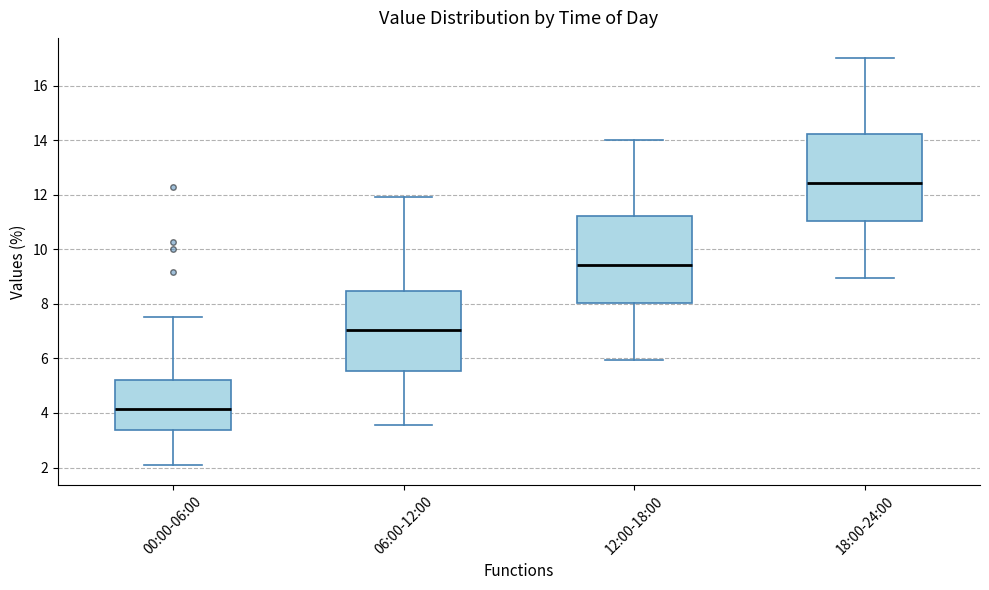

Reading left to right, transcribe this box plot: for each box, give where its median line is, the range the box spans, and where its two whiskers end, as read against the y-axis. The values are not printed on the chart, so give them approximately, as read against the axis.

00:00-06:00: median 4.2, box 3.4 to 5.2, whiskers 2.2 to 7.6
06:00-12:00: median 7.0, box 5.6 to 8.4, whiskers 3.6 to 12.0
12:00-18:00: median 9.4, box 8.0 to 11.2, whiskers 6.0 to 14.0
18:00-24:00: median 12.4, box 11.0 to 14.2, whiskers 9.0 to 17.0